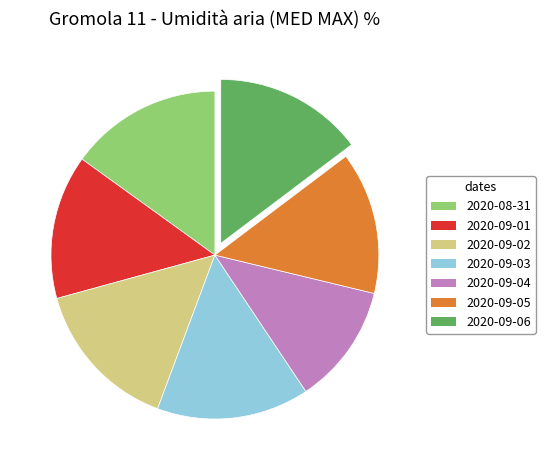

Is there any slice that represents more than half of the pie?

No